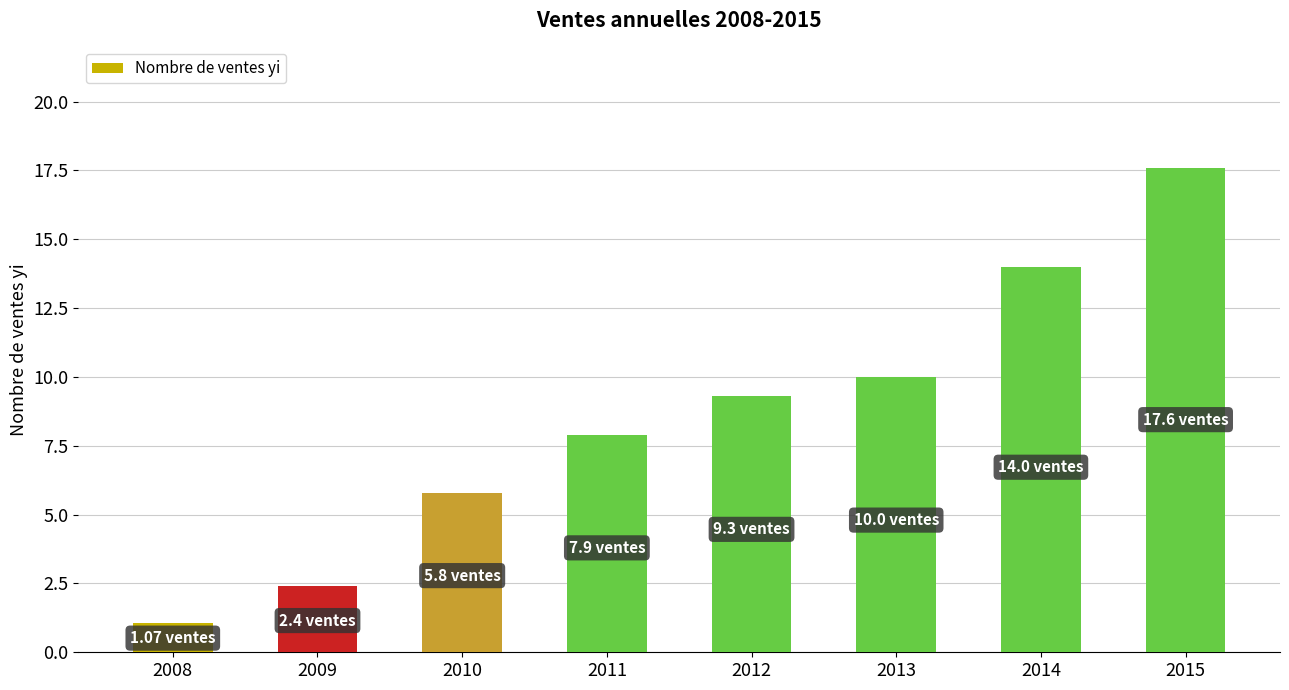

How many bars are there in total?

8